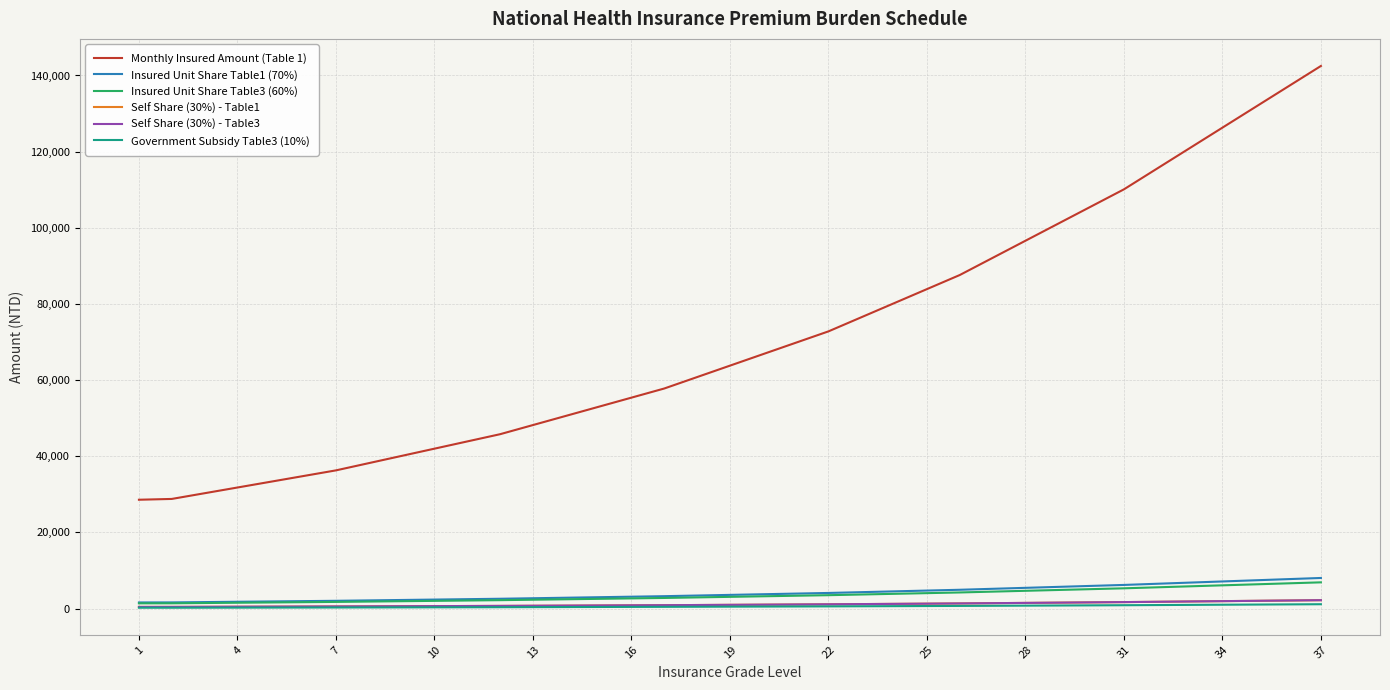

What is the value of the Monthly Insured Amount (Table 1) point at the 1st from the left?

28590